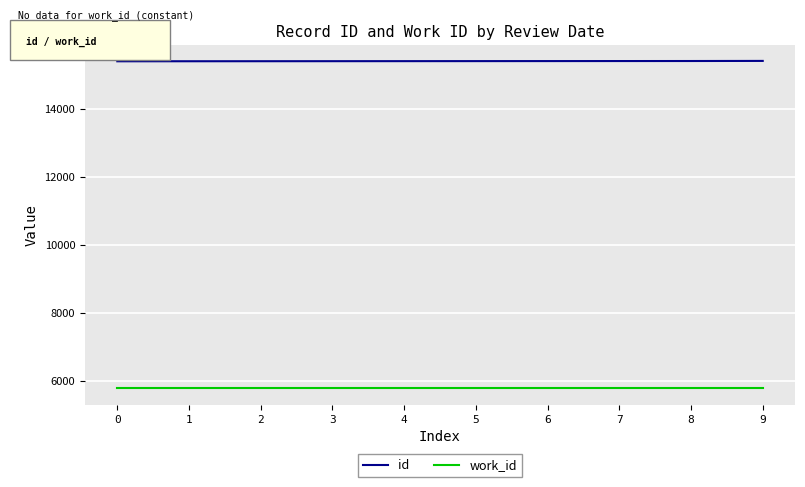

What is the minimum value for work_id?

5775